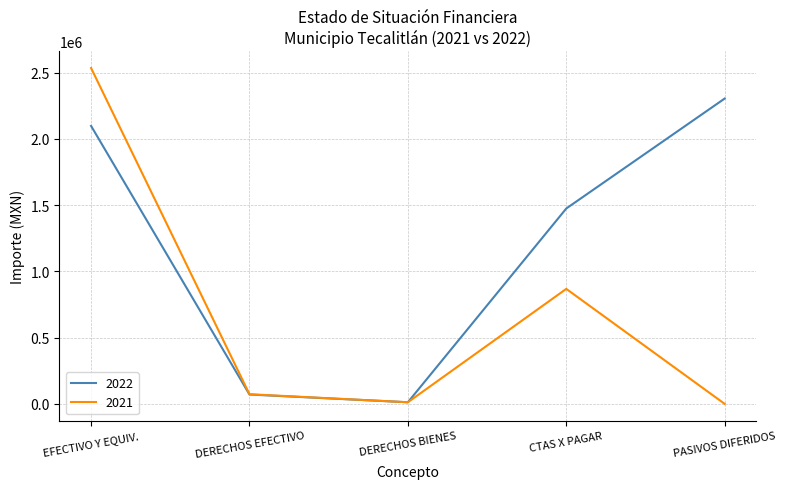

Is this an area chart (filled region under the line)?

No